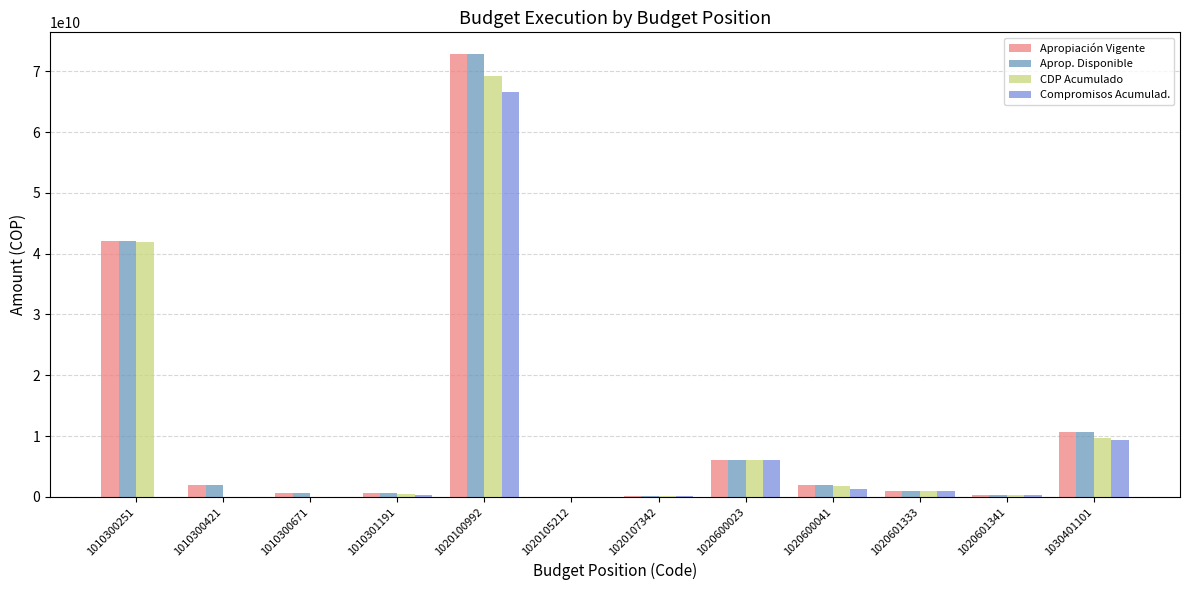

Count the number of categories in the chart.

12